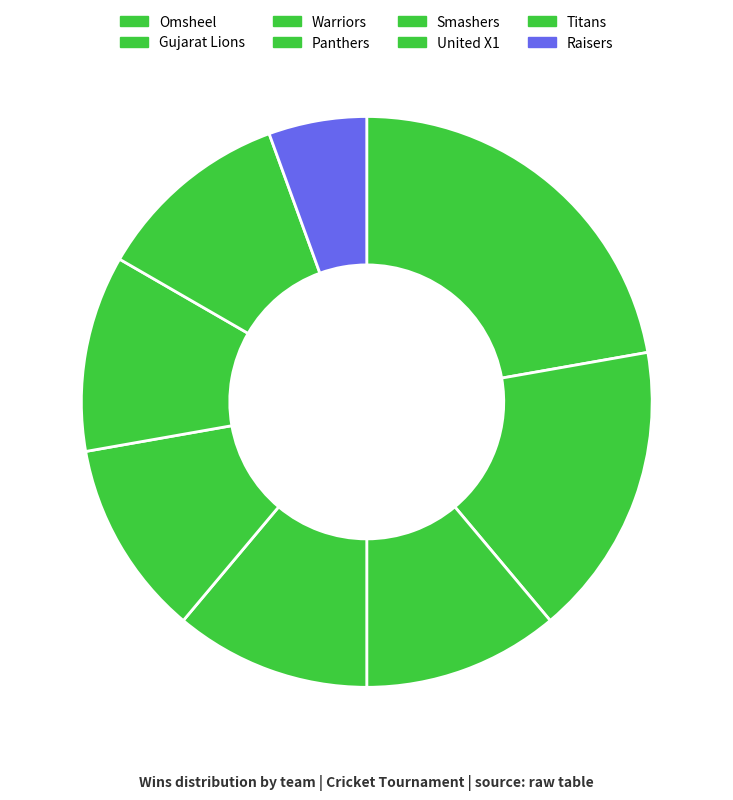

Count the number of slices in the pie.

8